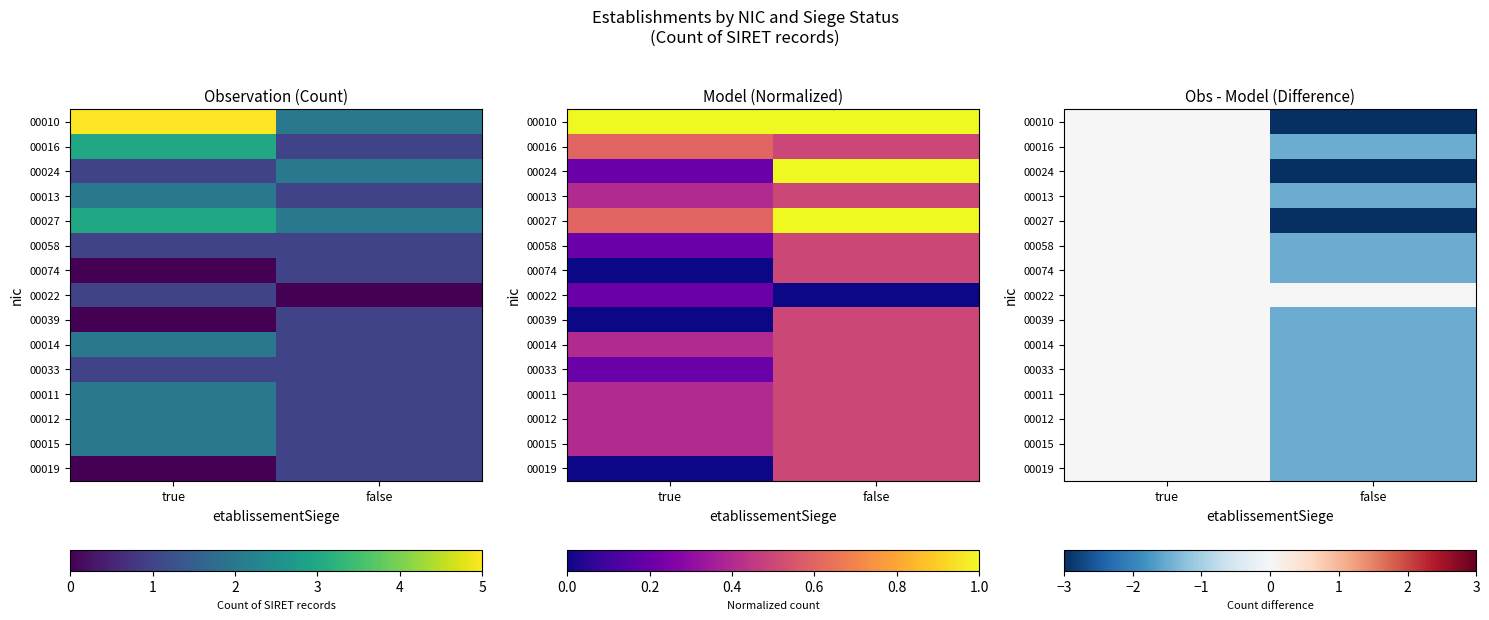

How many data points does each series have?

2